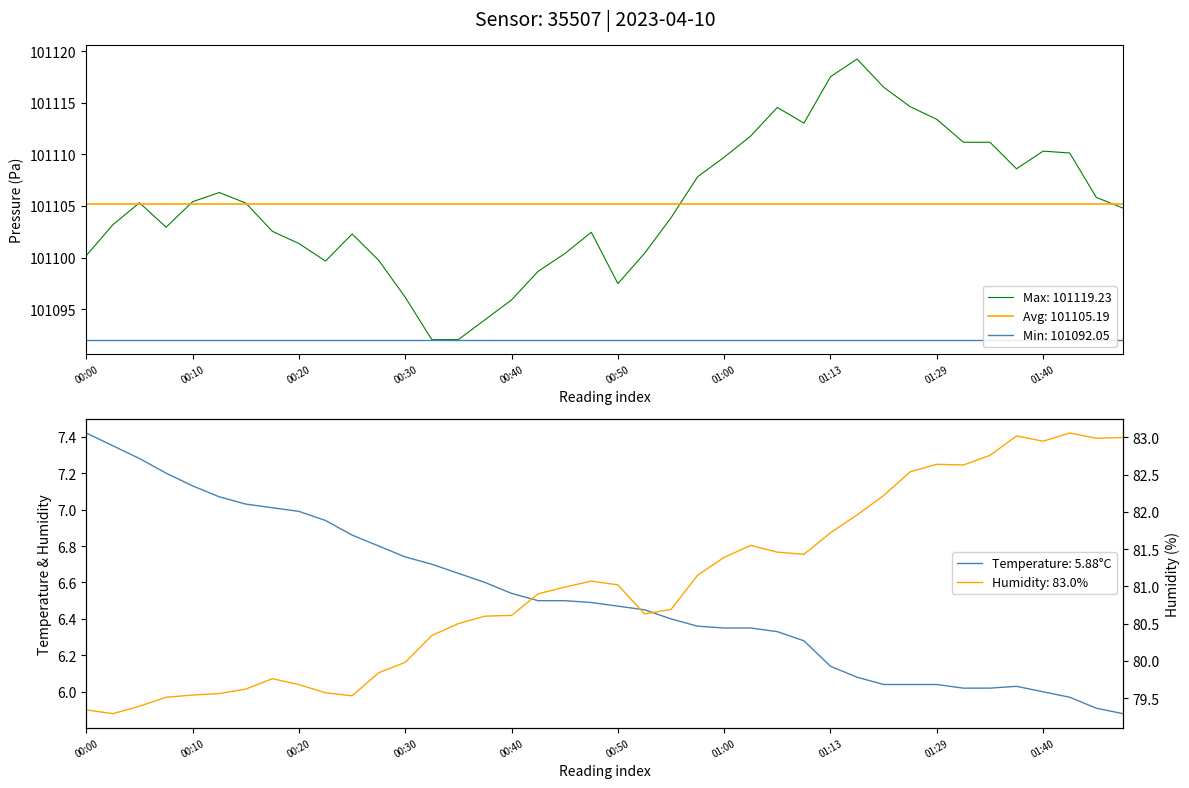

Does the chart have visible grid lines?

No